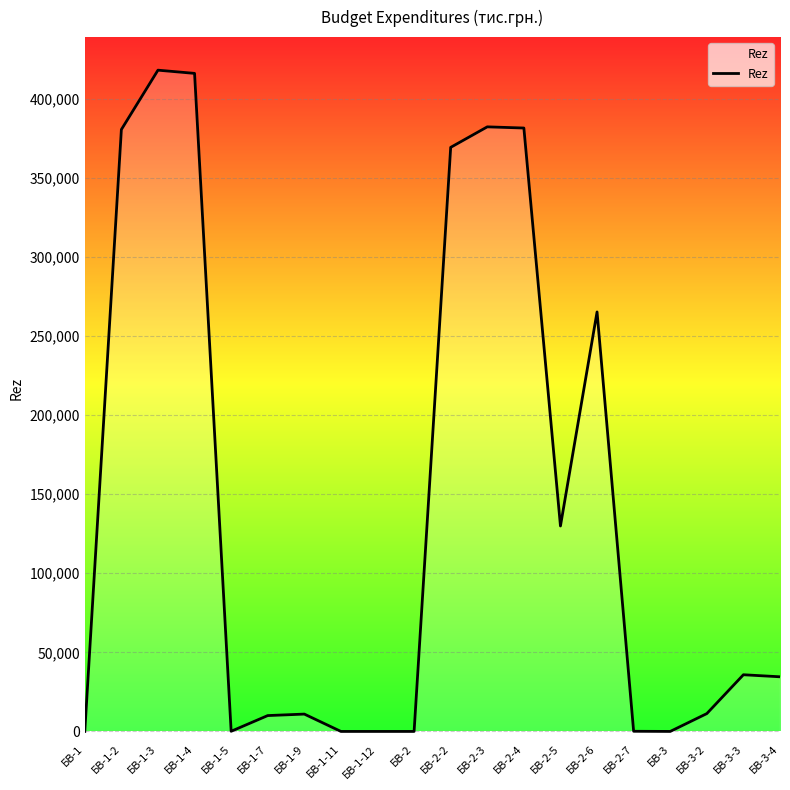

What position from the left is БВ-2-6?

15